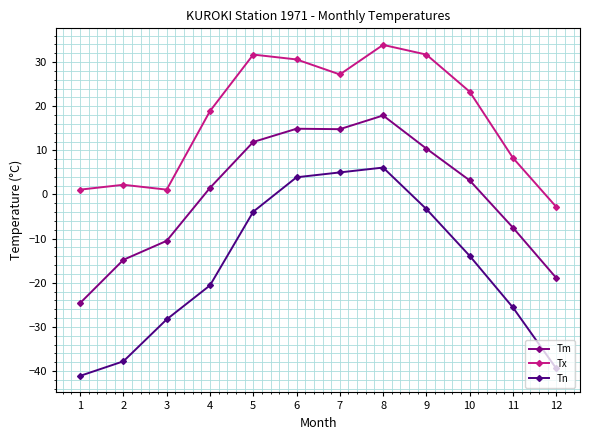

Which series has the largest total across all categories?

Tx